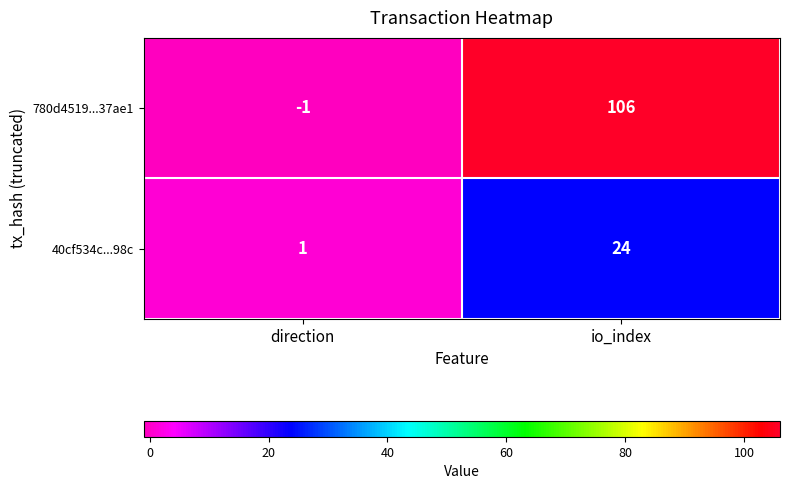

True or false: 40cf534c...98c has a value of 1 at direction.

True